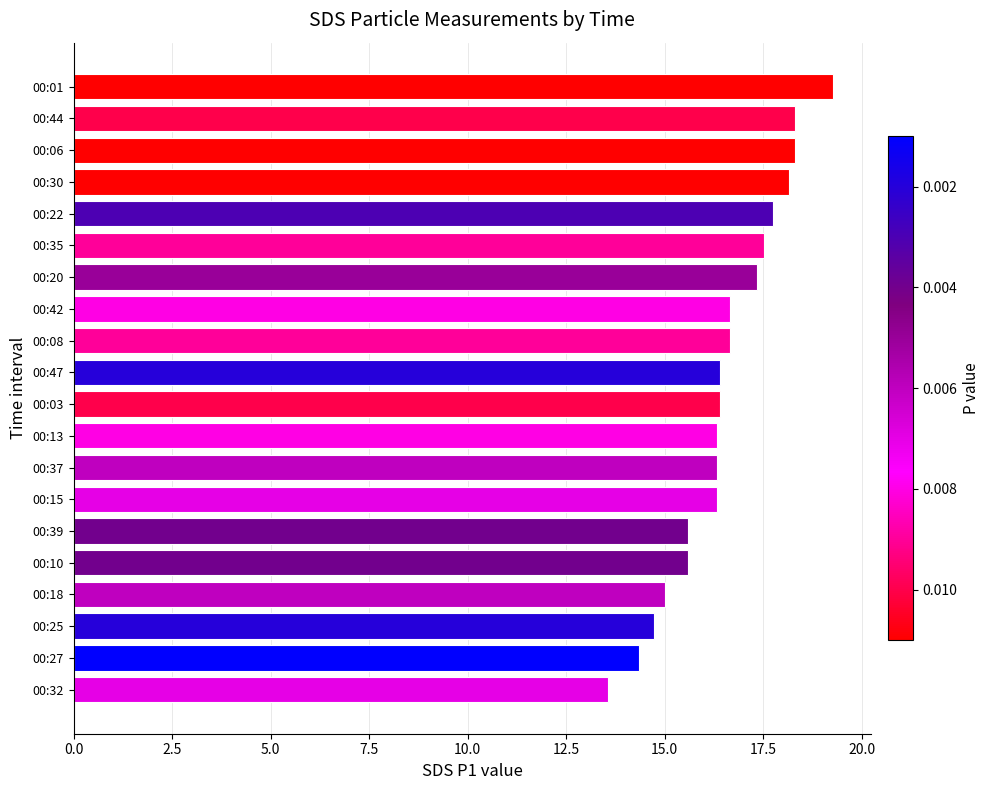

What is the sum of all values?

330.6